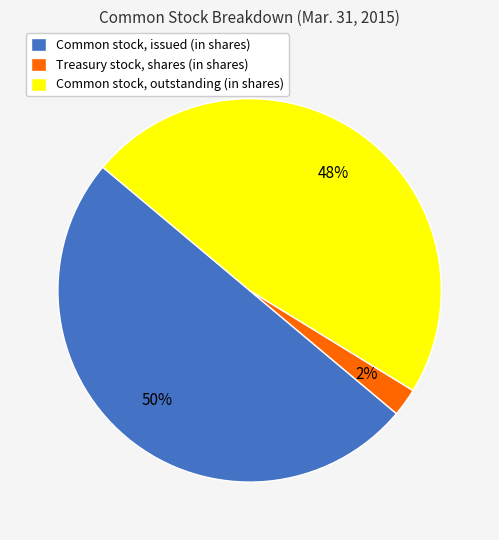

To the nearest percent, what percentage of the pie is Treasury stock, shares (in shares)?

2%